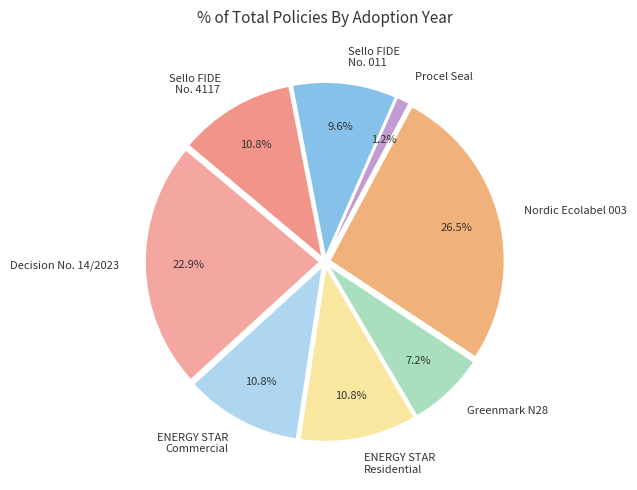

To the nearest percent, what is the average slice percentage?

12%